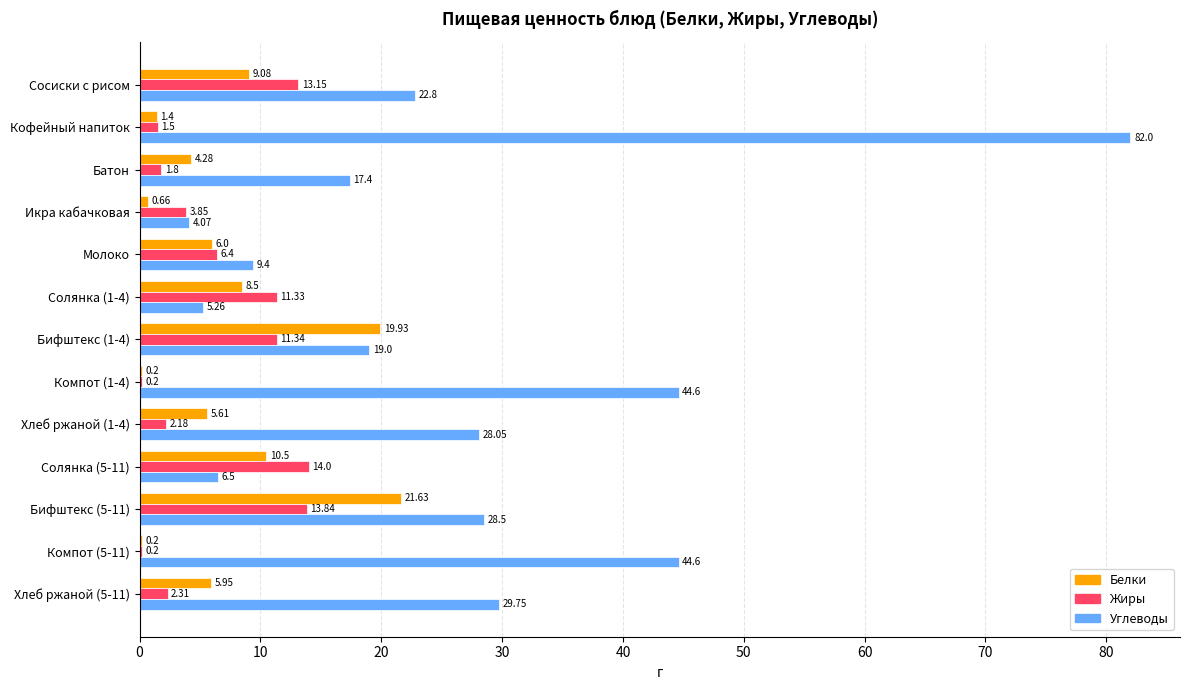

What is the sum of the Углеводы values at Кофейный напиток and Компот (5-11)?

126.6